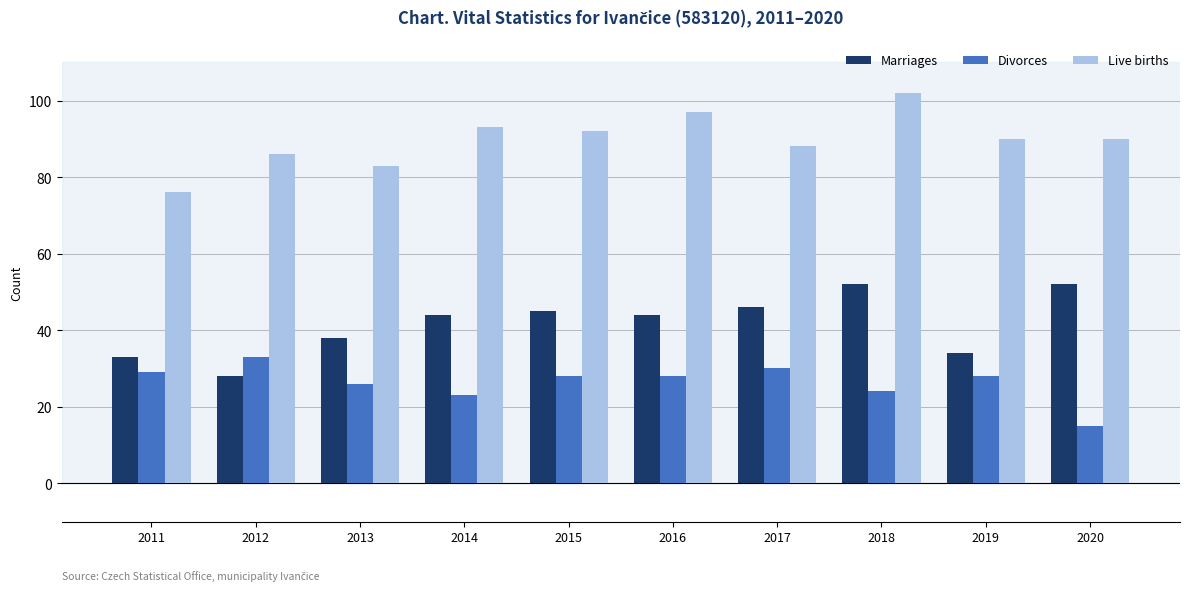

At which category is the sum across all series the highest?

2018